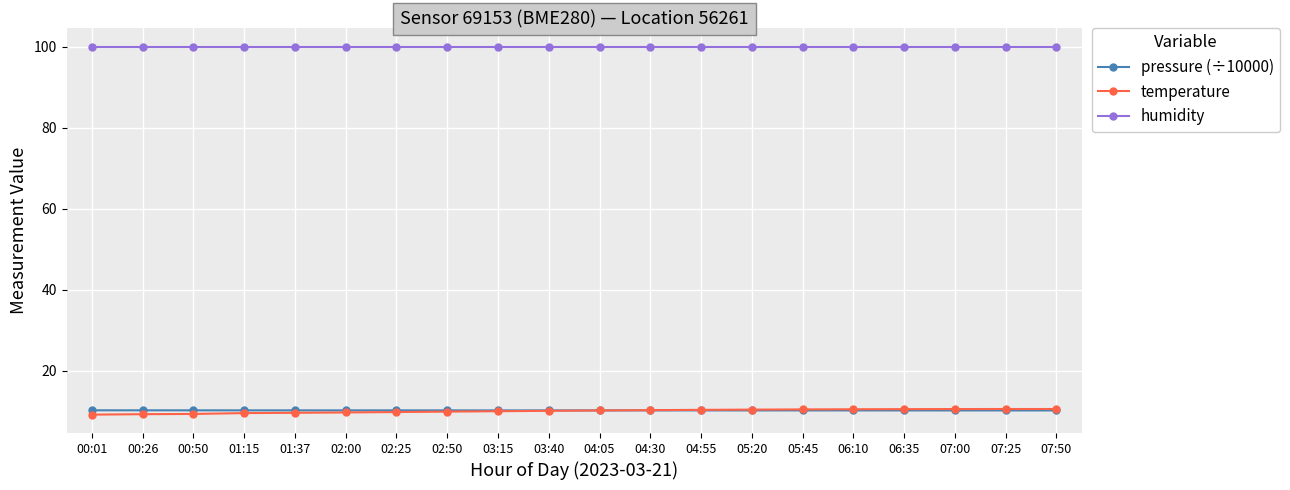

The temperature series shows 9.5 at 01:15. True or false?

True